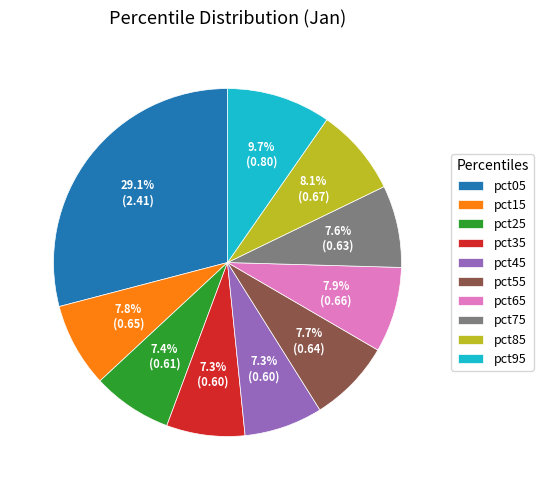

What is the largest slice in the pie chart?

pct05